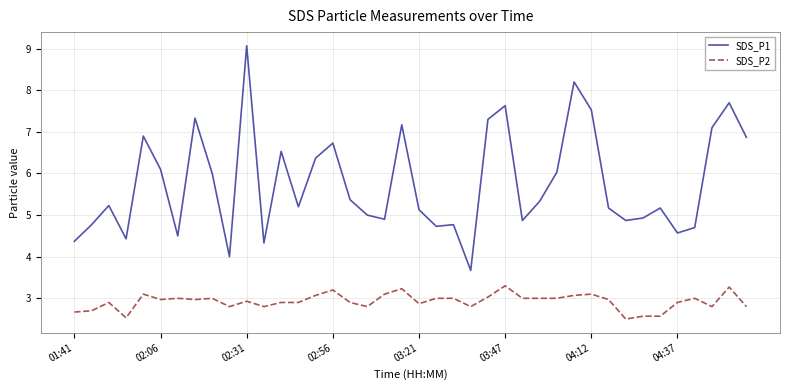

Which series has the largest total across all categories?

SDS_P1